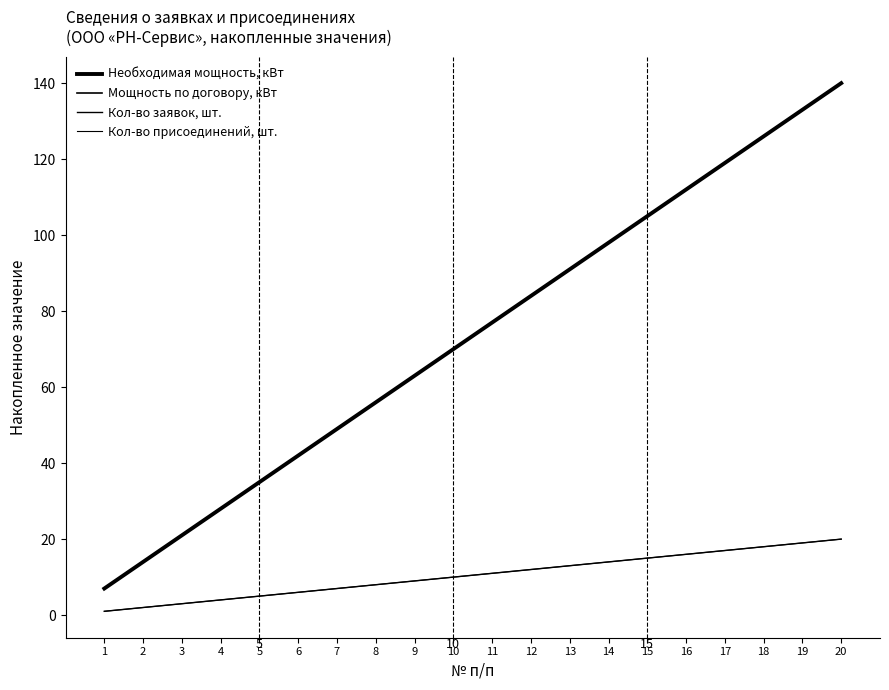

Which has a higher value, 2 or 17?

17